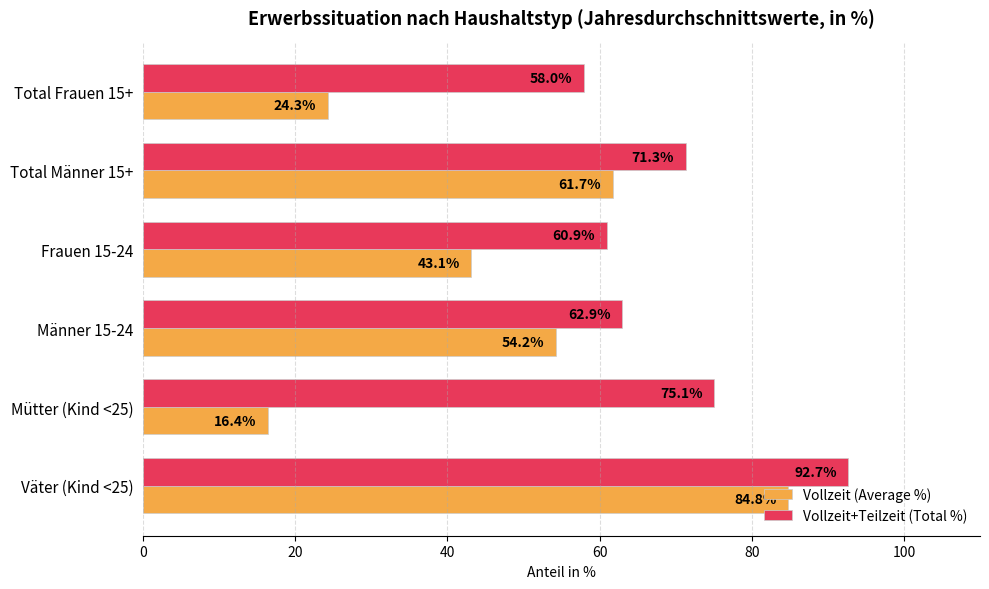

Rank the series by their average value, from lowest to highest.

Vollzeit (Average %), Vollzeit+Teilzeit (Total %)